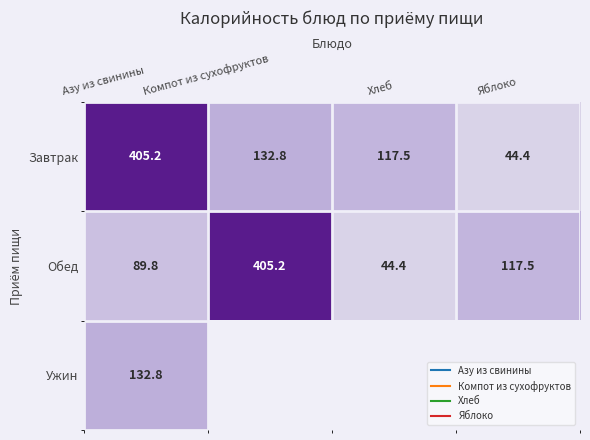

Is it true that Обед equals 89.8 at Азу из свинины?

True